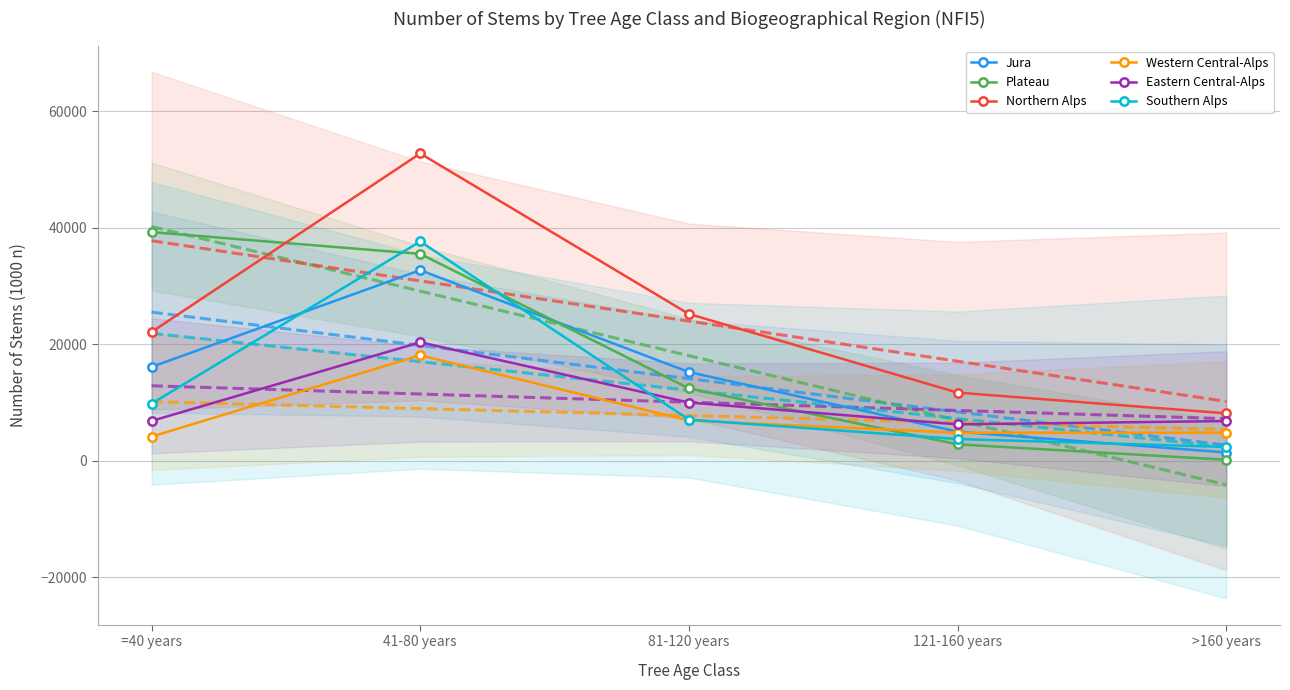

How many values in the Eastern Central-Alps series are below 6843?

2